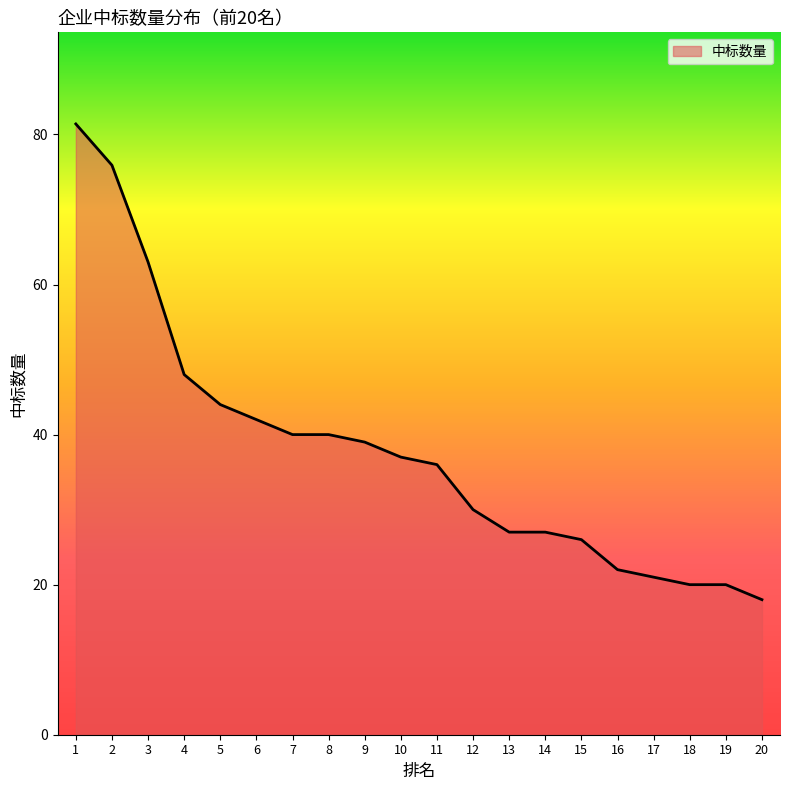

What is the change in value from 9 to 18?

-19.0